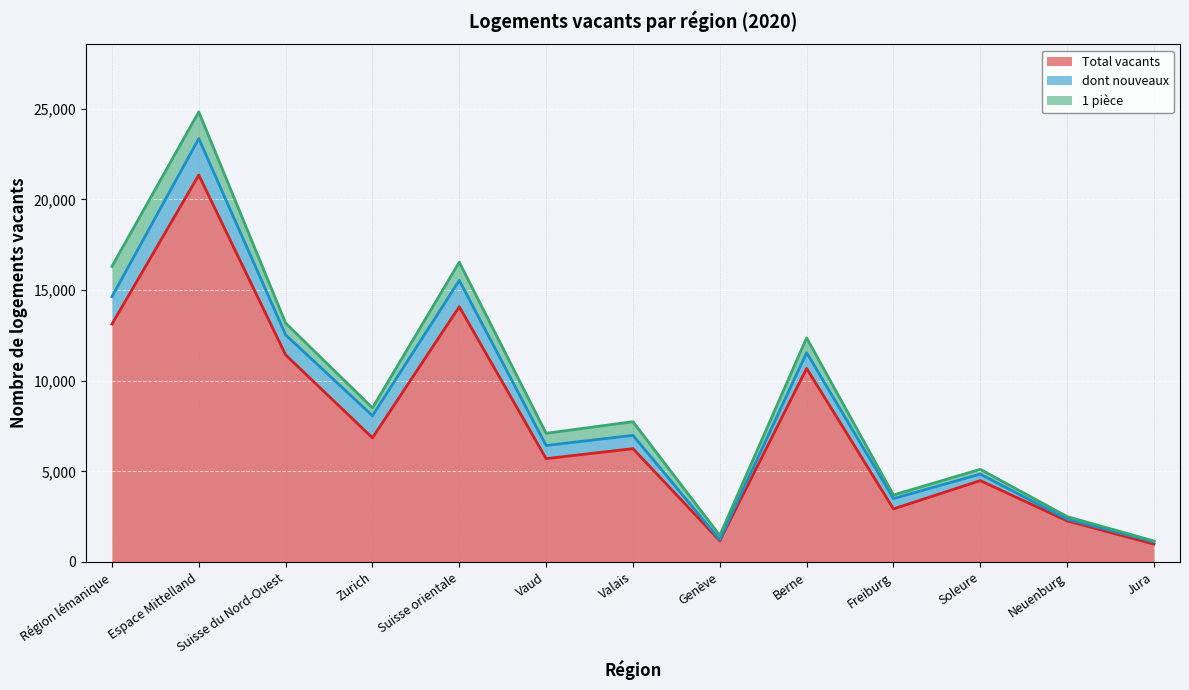

What value does the dont nouveaux series have at Espace Mittelland?

2009